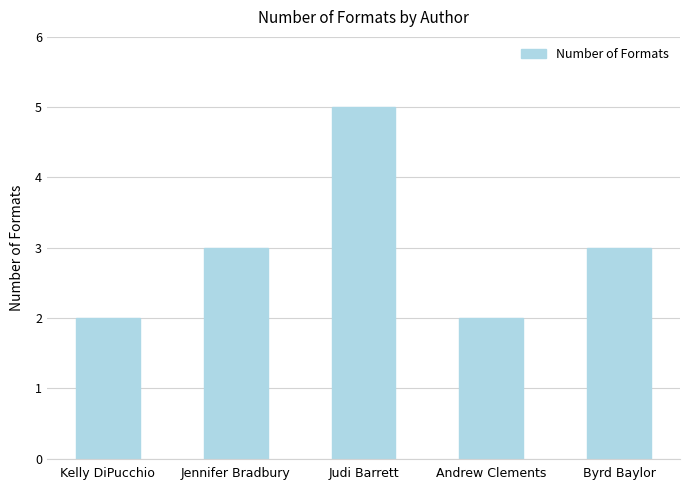

Reading left to right, what are all the values shown in this chart?

2	3	5	2	3